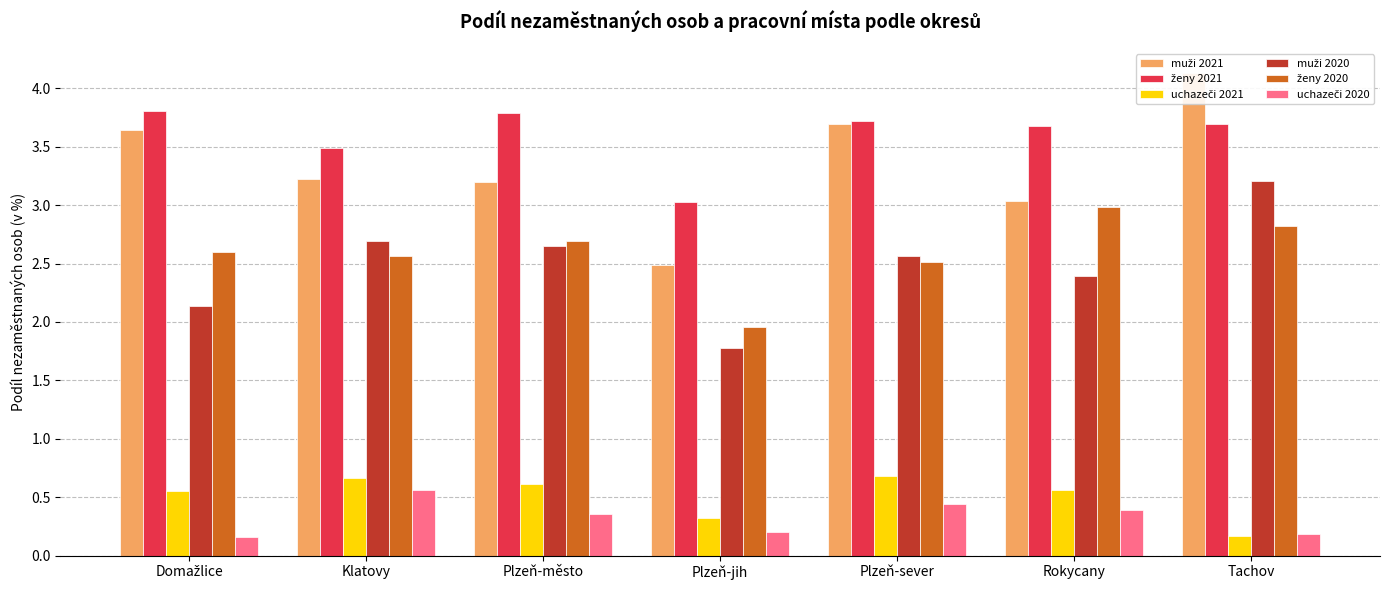

Reading right to left, what are all the values shown in this chart?

muži 2021: Tachov=4.1	Rokycany=3.0	Plzeň-sever=3.7	Plzeň-jih=2.5	Plzeň-město=3.2	Klatovy=3.2	Domažlice=3.6
ženy 2021: Tachov=3.7	Rokycany=3.7	Plzeň-sever=3.7	Plzeň-jih=3.0	Plzeň-město=3.8	Klatovy=3.5	Domažlice=3.8
uchazeči 2021: Tachov=0.2	Rokycany=0.6	Plzeň-sever=0.7	Plzeň-jih=0.3	Plzeň-město=0.6	Klatovy=0.7	Domažlice=0.6
muži 2020: Tachov=3.2	Rokycany=2.4	Plzeň-sever=2.6	Plzeň-jih=1.8	Plzeň-město=2.7	Klatovy=2.7	Domažlice=2.1
ženy 2020: Tachov=2.8	Rokycany=3.0	Plzeň-sever=2.5	Plzeň-jih=2.0	Plzeň-město=2.7	Klatovy=2.6	Domažlice=2.6
uchazeči 2020: Tachov=0.2	Rokycany=0.4	Plzeň-sever=0.4	Plzeň-jih=0.2	Plzeň-město=0.4	Klatovy=0.6	Domažlice=0.2